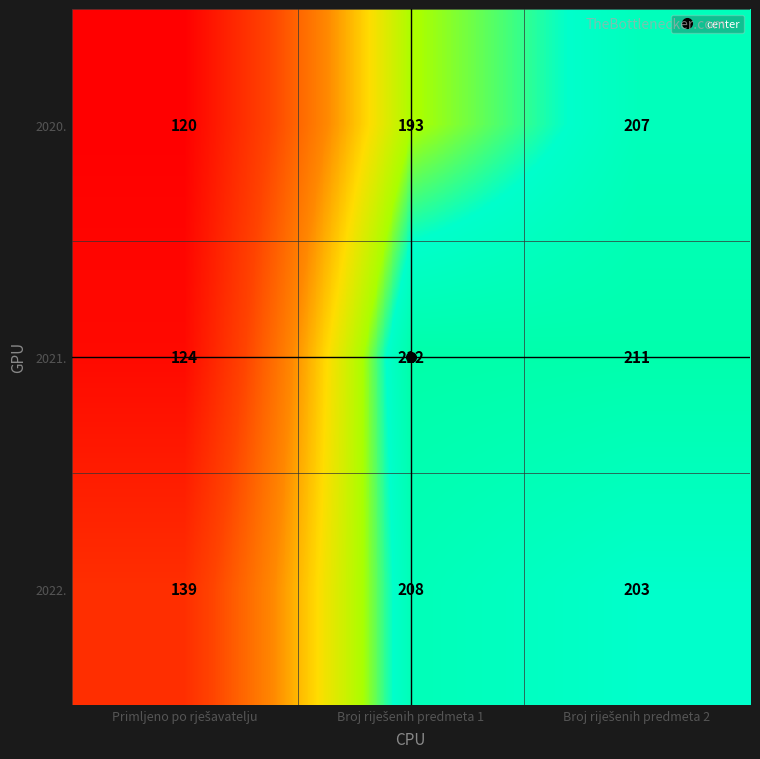

Which series has the largest range (max minus min)?

2021.